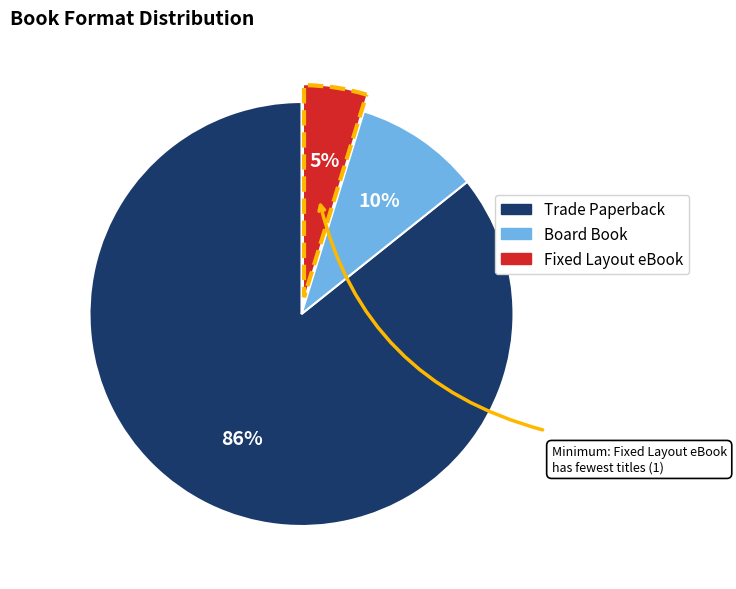

The Board Book slice represents 10% of the pie. True or false?

True